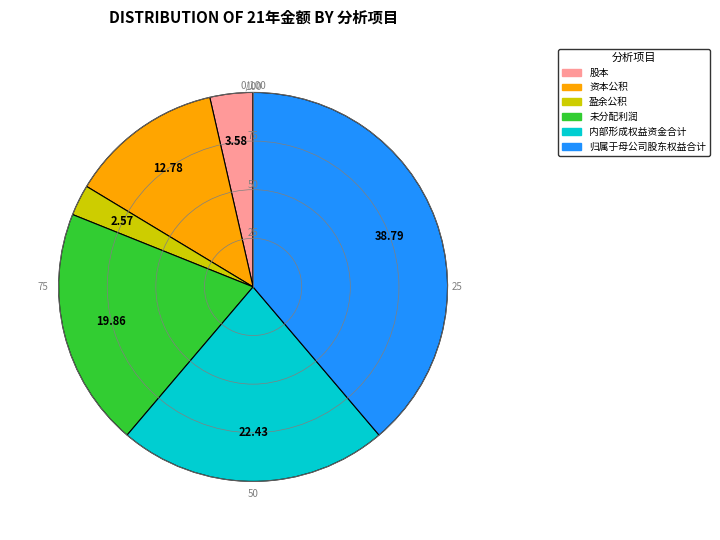

Rank the categories by value from highest to lowest.

归属于母公司股东权益合计, 内部形成权益资金合计, 未分配利润, 资本公积, 股本, 盈余公积